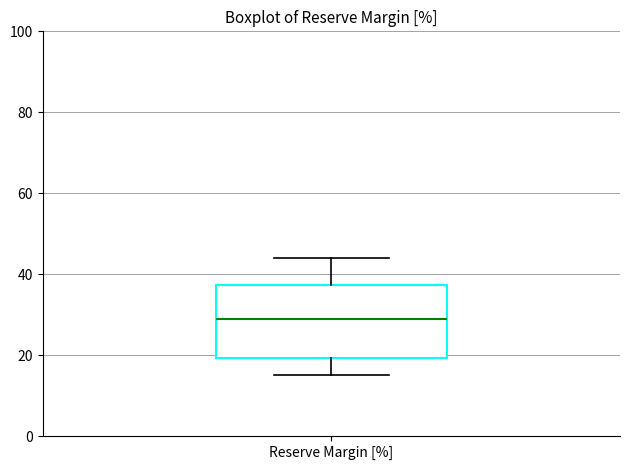

Where does the upper whisker of the box for Reserve Margin [%] end on the y-axis? The values are not printed on the chart, so give them approximately, as read against the axis.

44